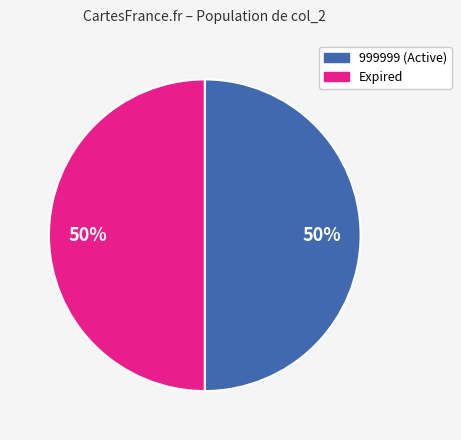

How many segments does this pie chart have?

2